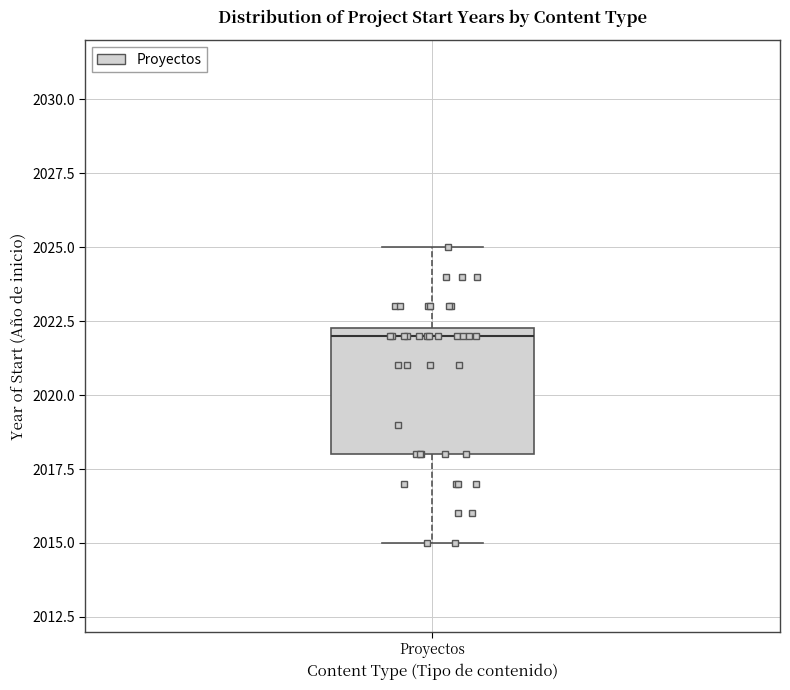

Read this box plot against the y-axis: the position of the median line, the range covered by the box, and the ends of both whiskers. The values are not printed on the chart, so give them approximately, as read against the axis.

median 2022.0, box 2018.0 to 2022.5, whiskers 2015.0 to 2025.0